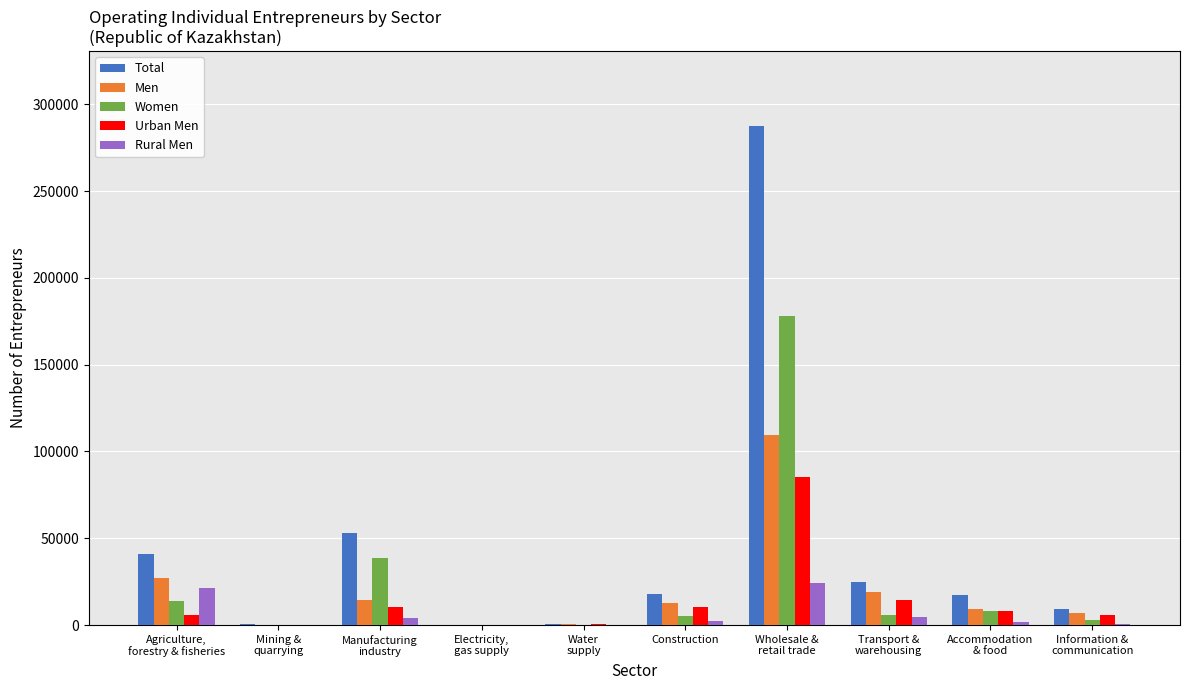

True or false: Urban Men has a value of 5718 at Agriculture,
forestry & fisheries.

True